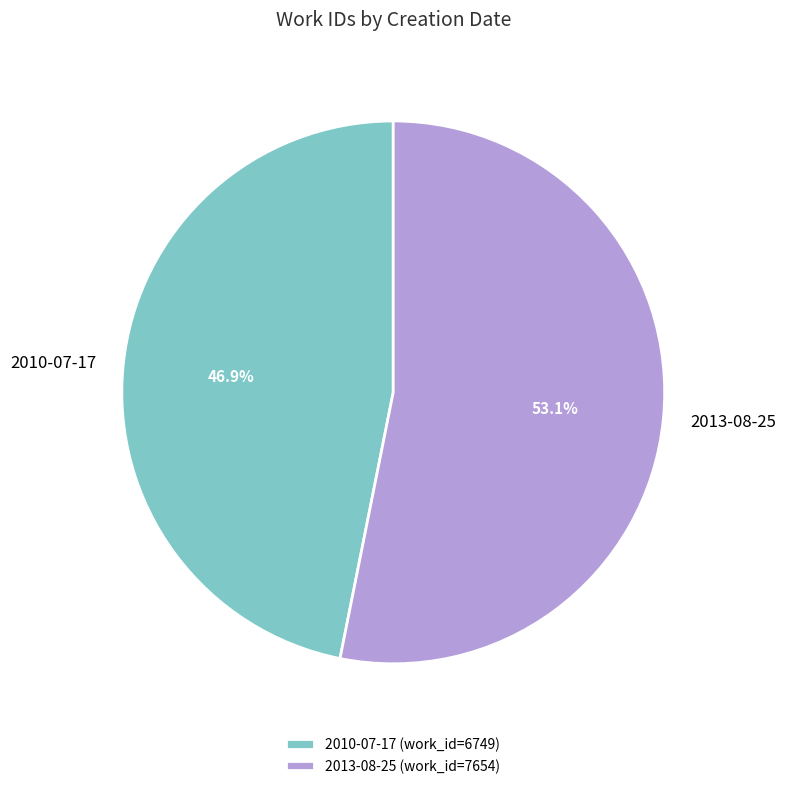

To the nearest percent, what is the average slice percentage?

50%